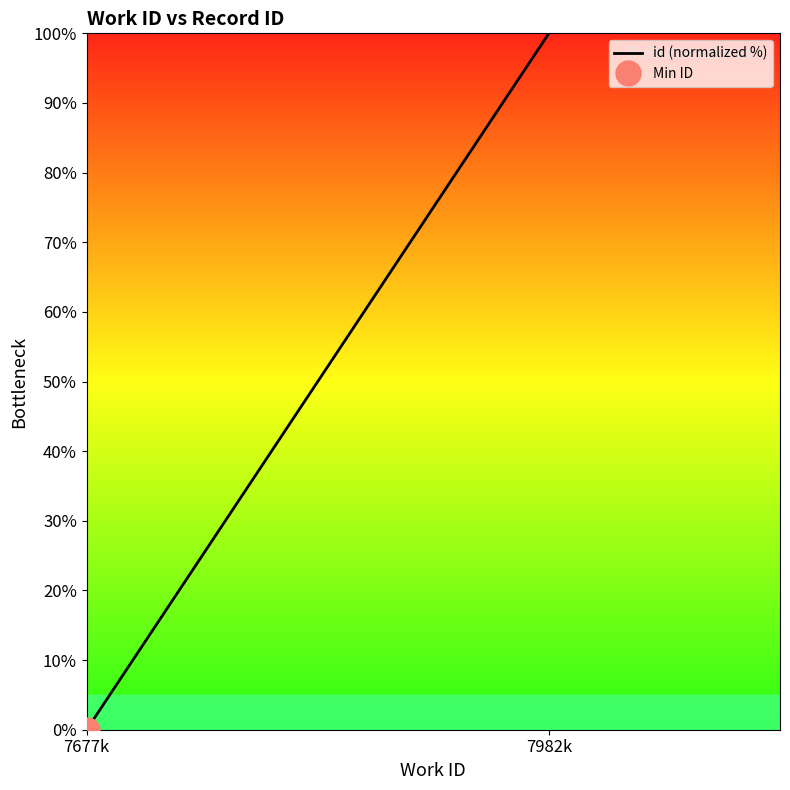

What position from the left is 7982k?

2